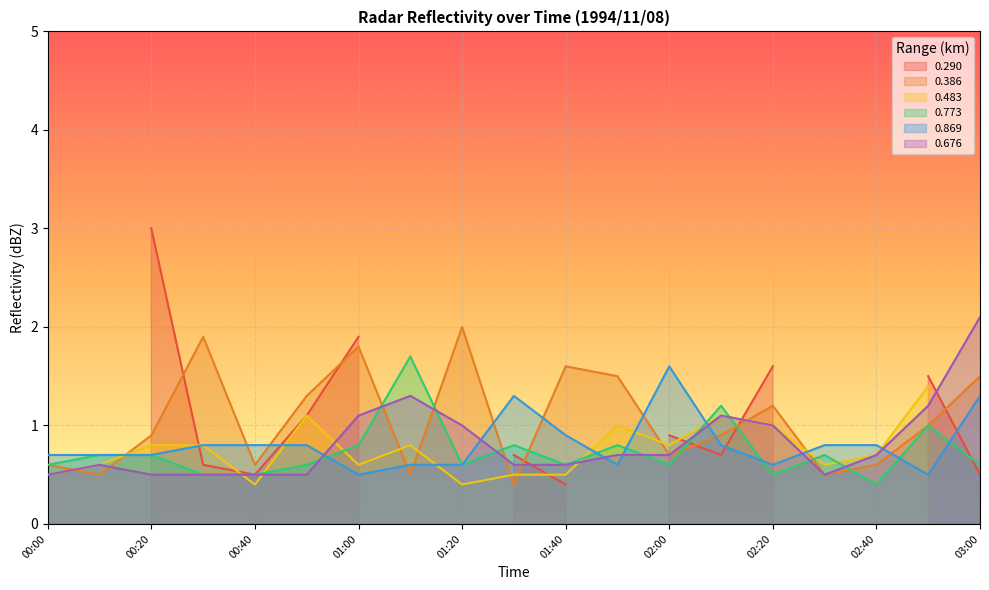

Is the value of 0.386 at 00:40 greater than the value of 0.676 at 01:00?

No